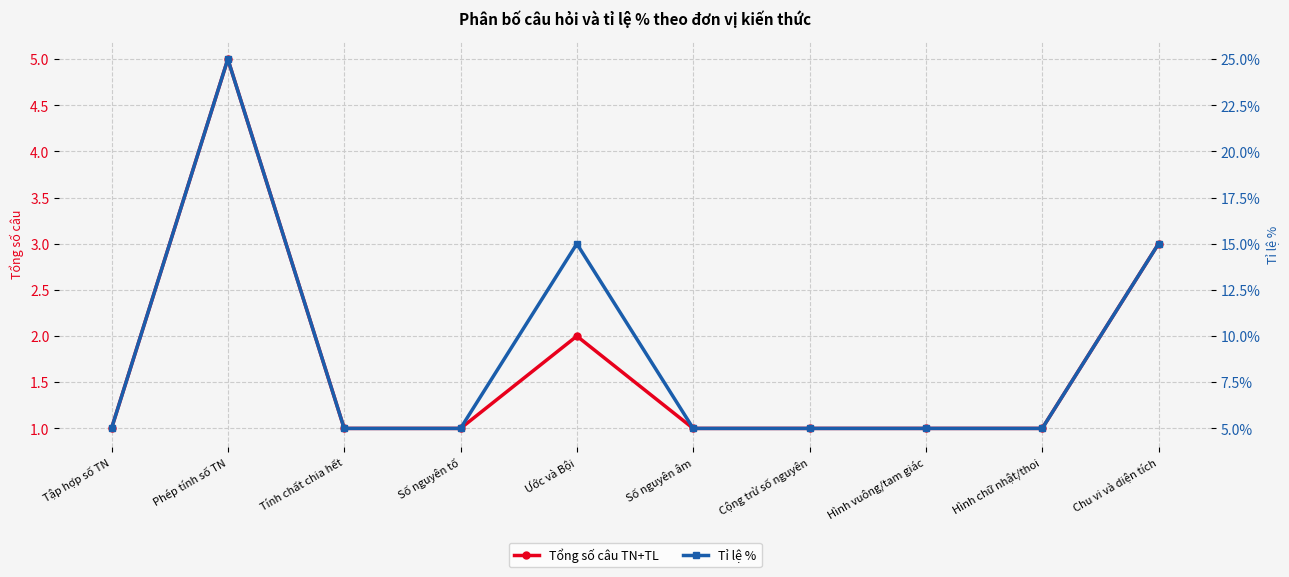

At which category does Tỉ lệ % reach its first local peak?

Phép tính số TN